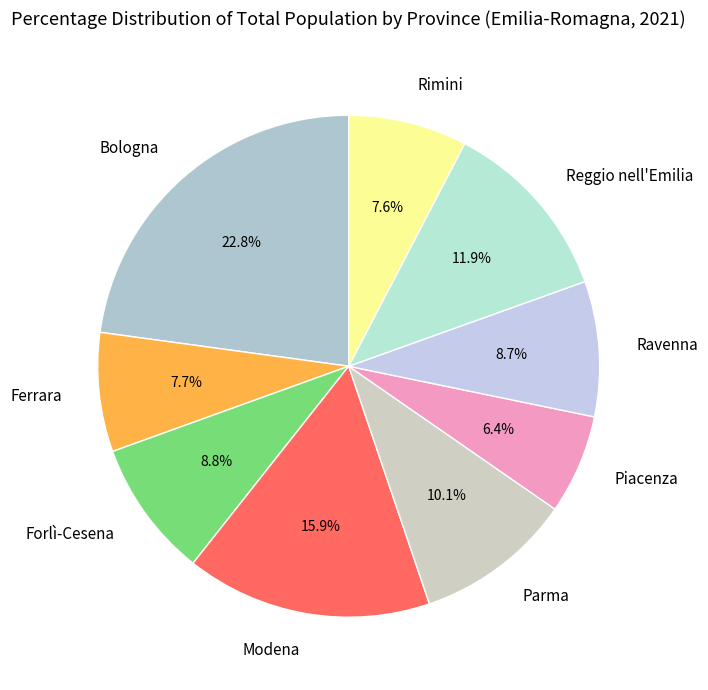

Is Reggio nell'Emilia the majority of the pie?

No